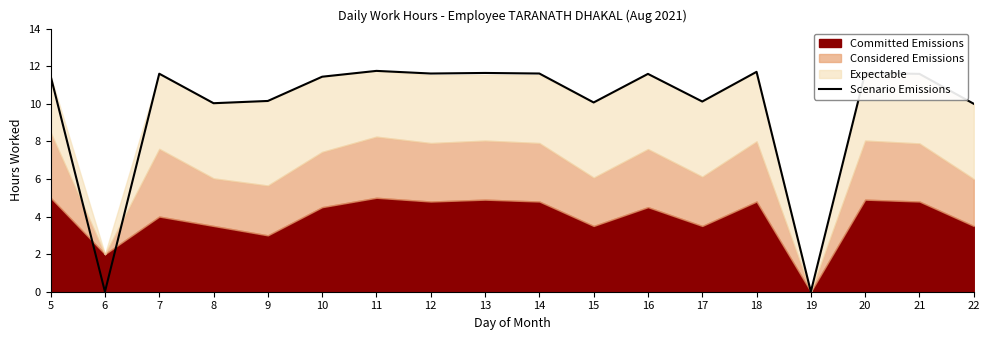

True or false: Scenario Emissions has a value of 11.6 at 21.

True